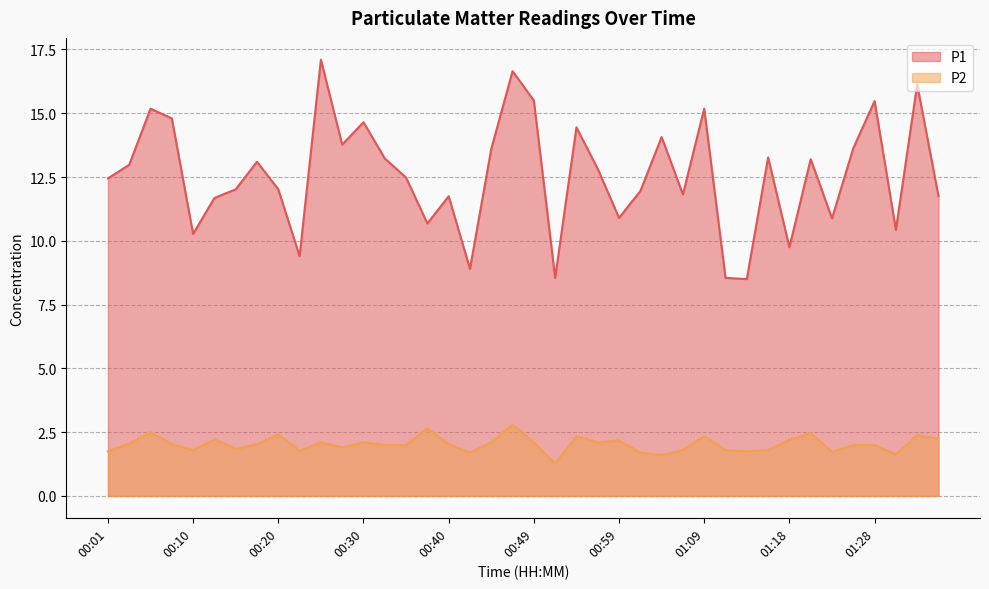

What is the difference between the maximum and minimum values in the P1 series?

8.6